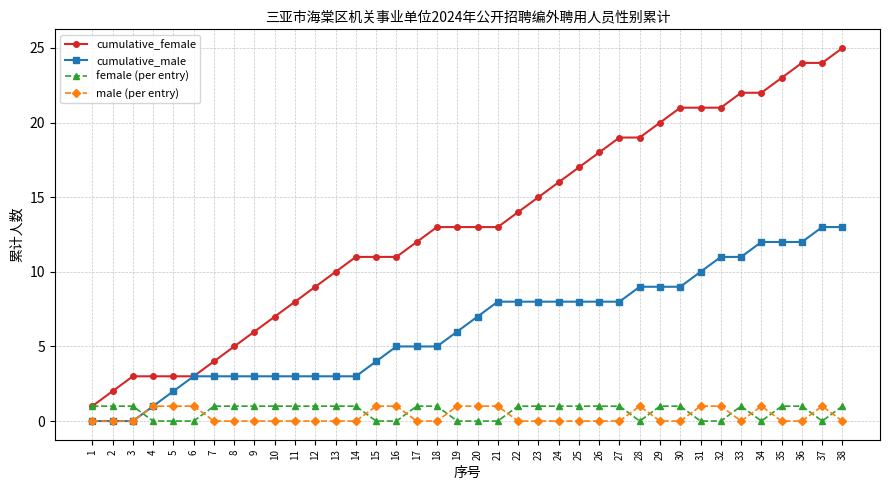

True or false: cumulative_female and male (per entry) intersect in this chart.

False